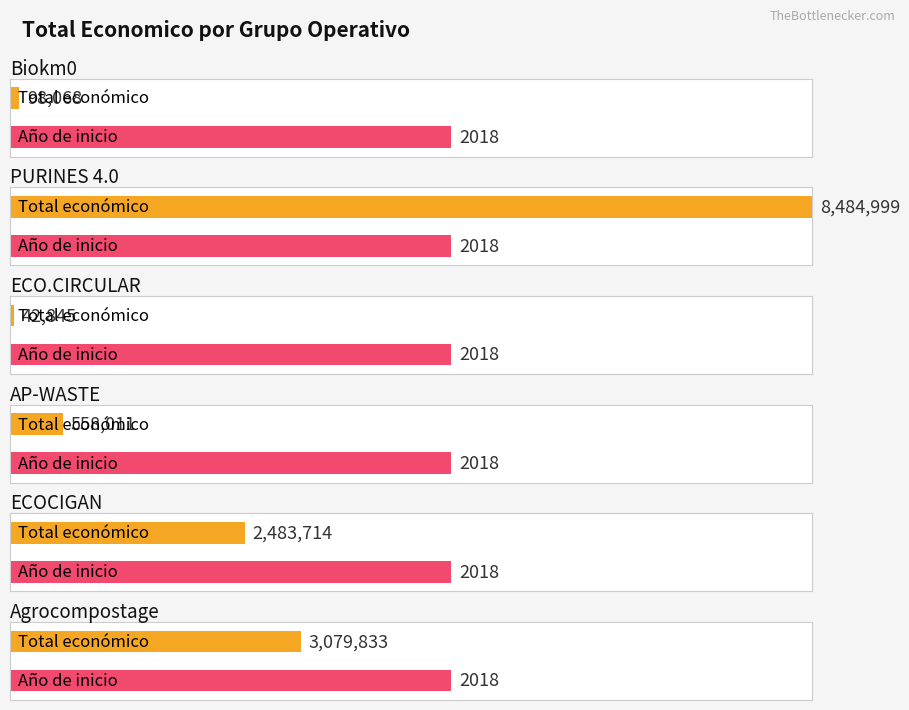

How many values are below 2483714?

3